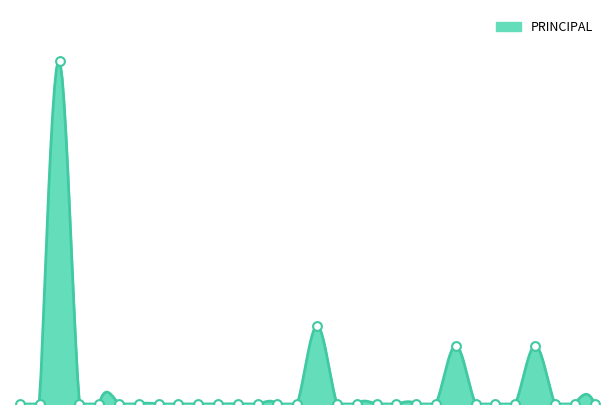

What is the change in value from 101000172 to 201002832?

+12700